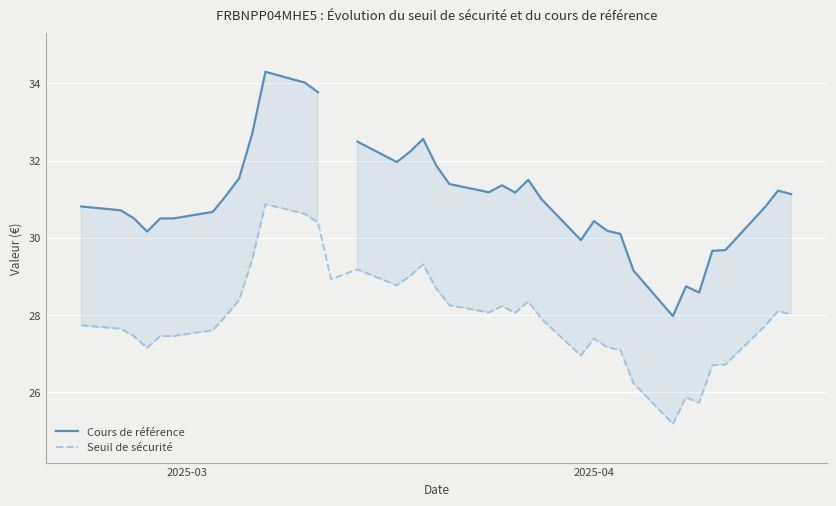

What is the highest value of the Seuil de sécurité series?

30.9